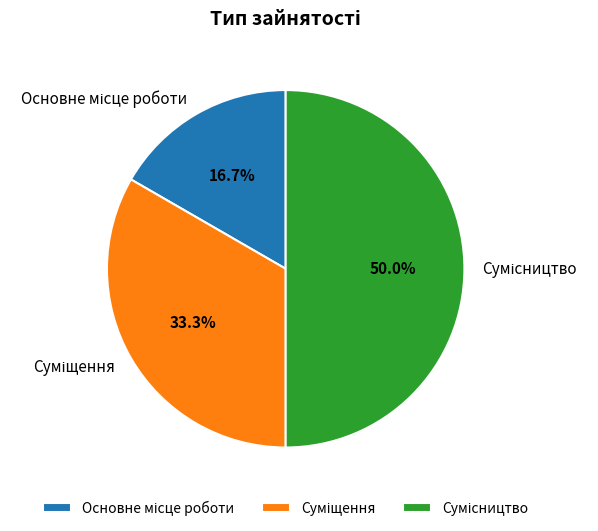

Is the sum of Основне місце роботи and Сумісництво greater than half?

Yes